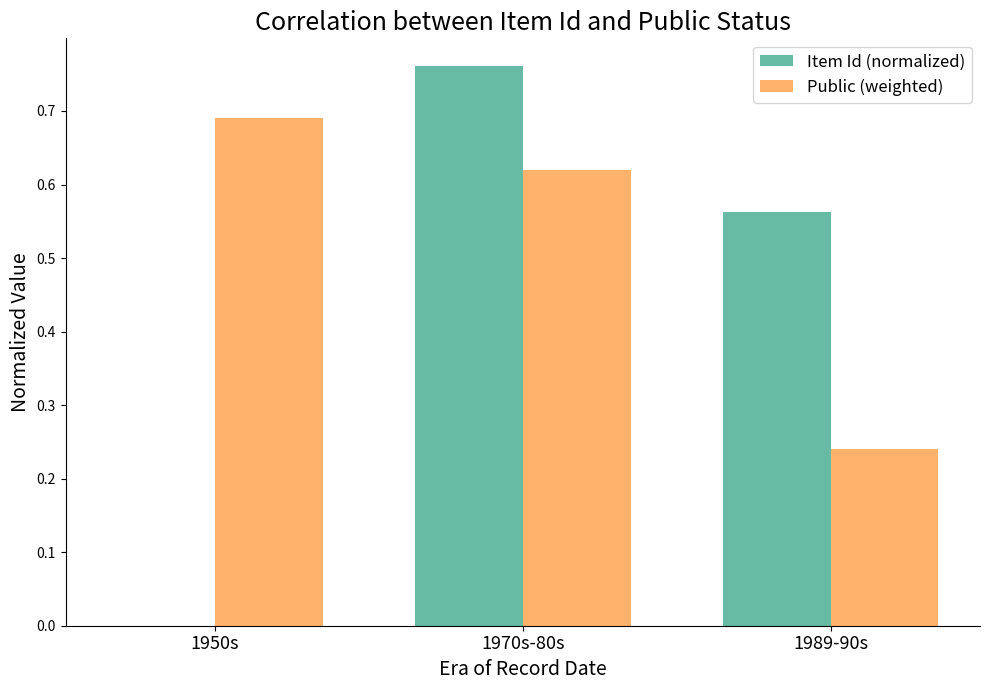

How many Public (weighted) values are between 0 and 1?

3